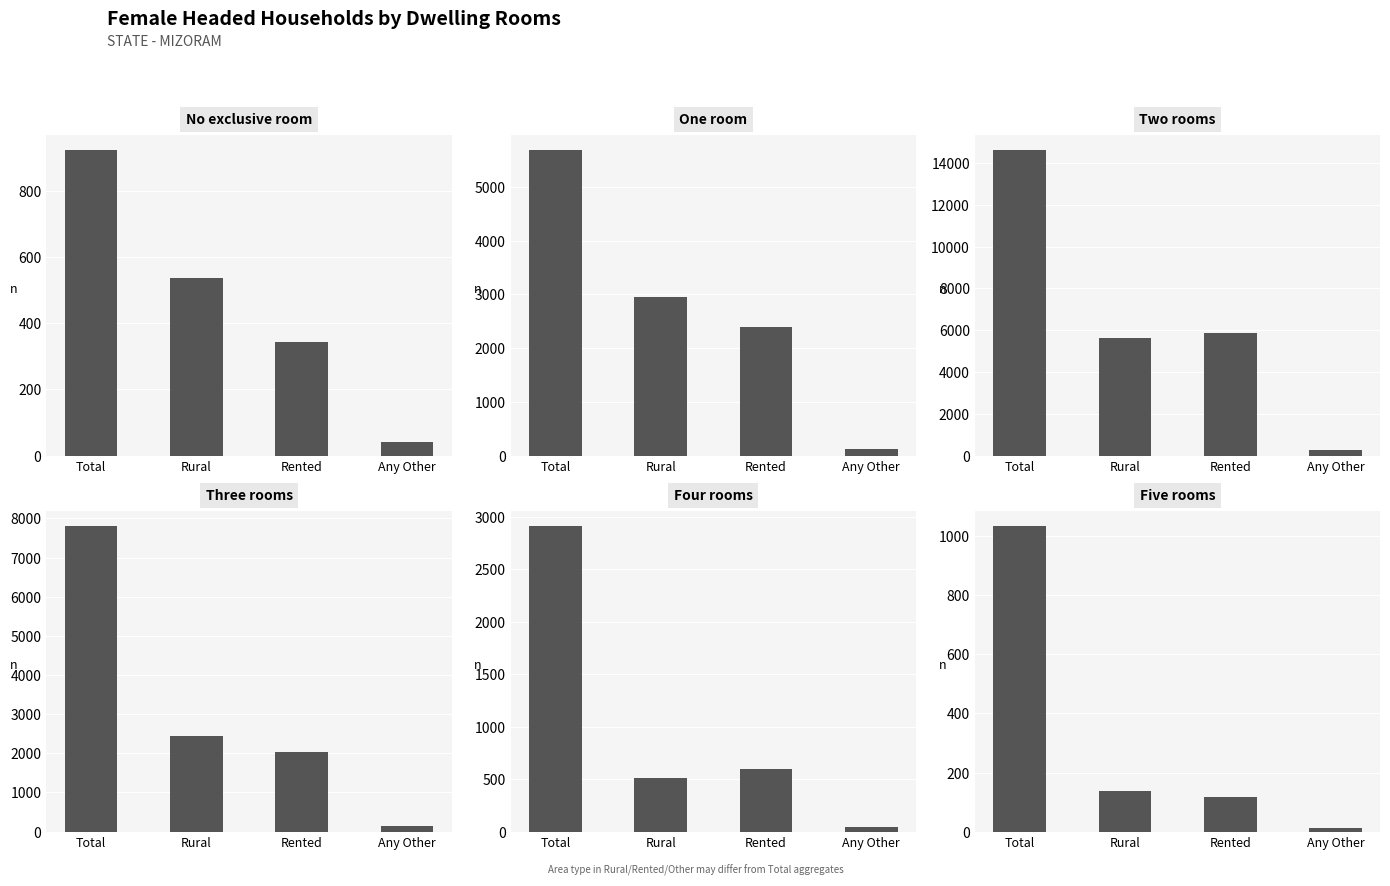

Rank the categories by One room value from highest to lowest.

Total, Rural, Rented, Any Other